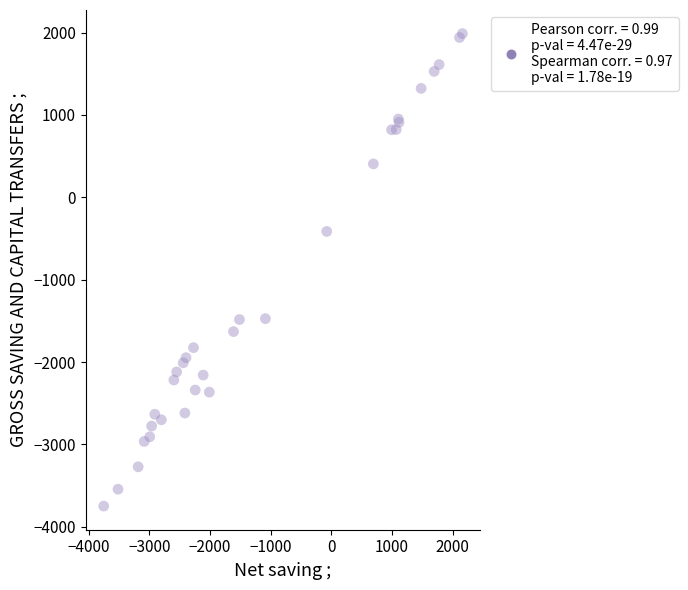

What Y value in the scatter plot is closest to -880?

-414